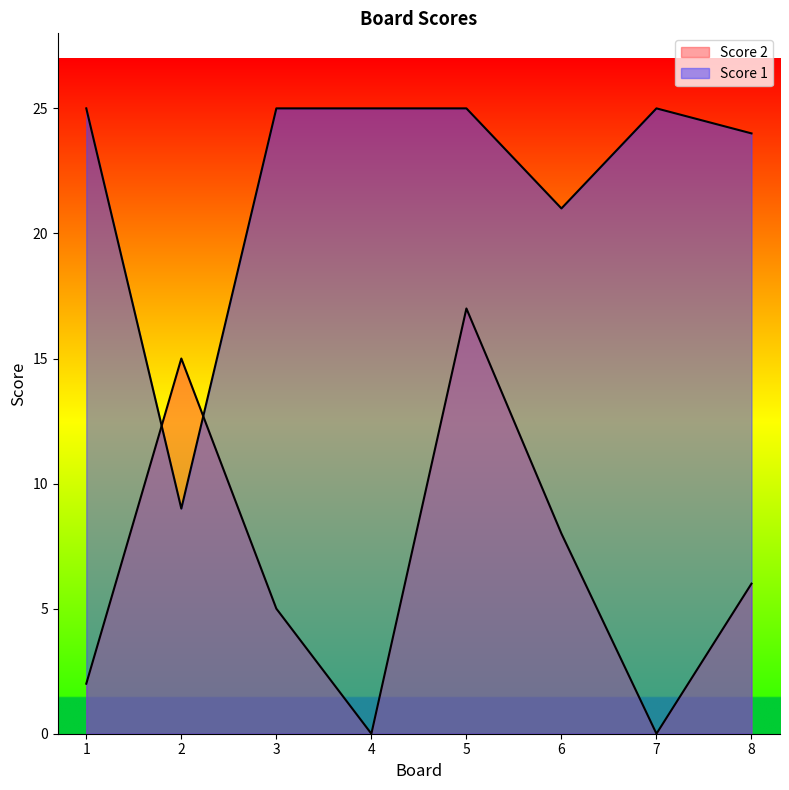

At how many categories does at least one series exceed 15?

7